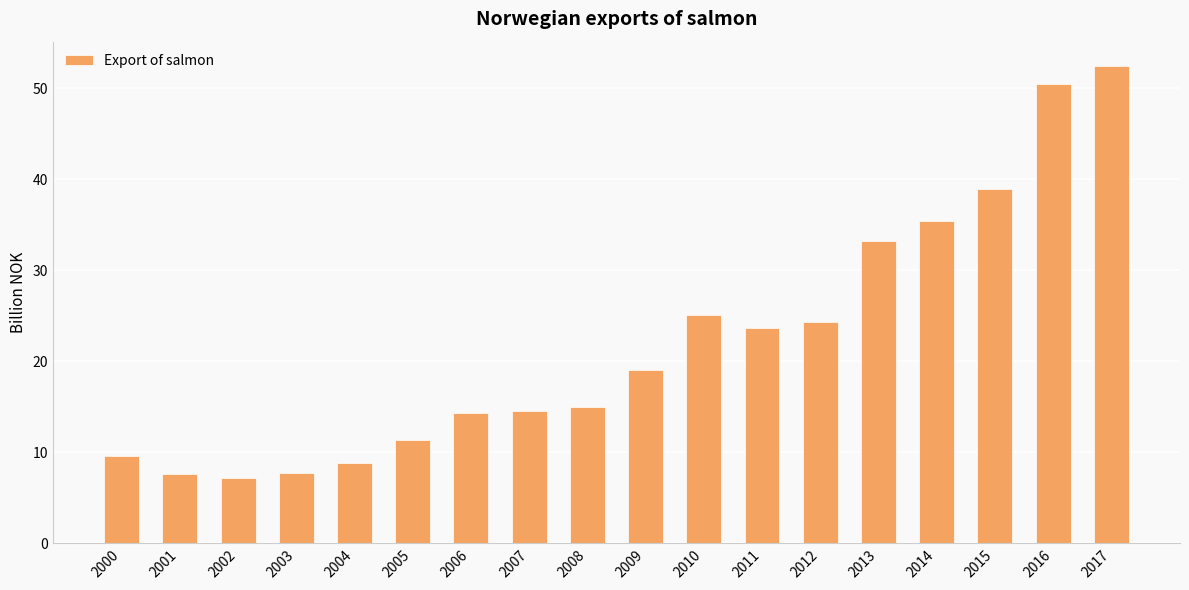

Which category has the lowest value across all series?

2002